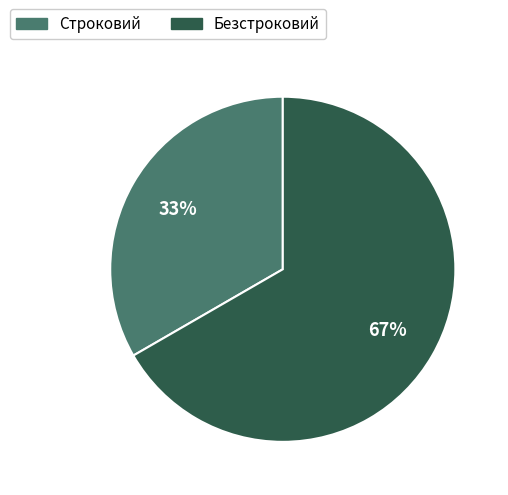

To the nearest percent, what portion does Строковий represent?

33%